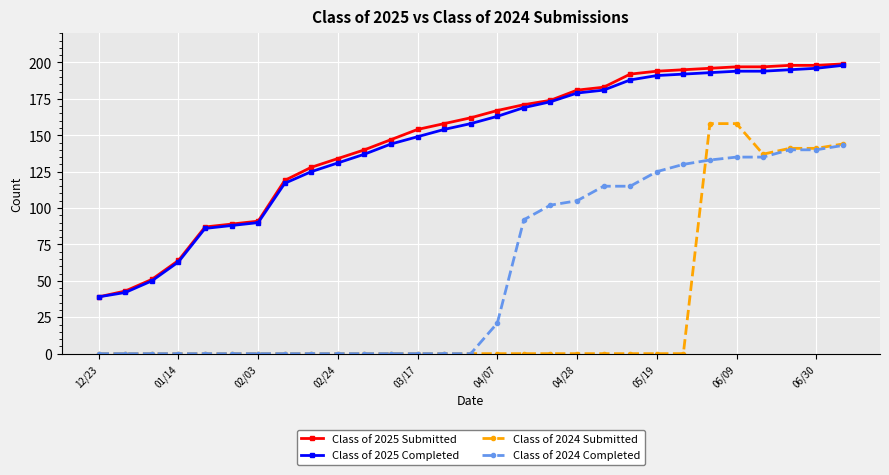

What is the sum of all Class of 2025 Submitted values?

4248